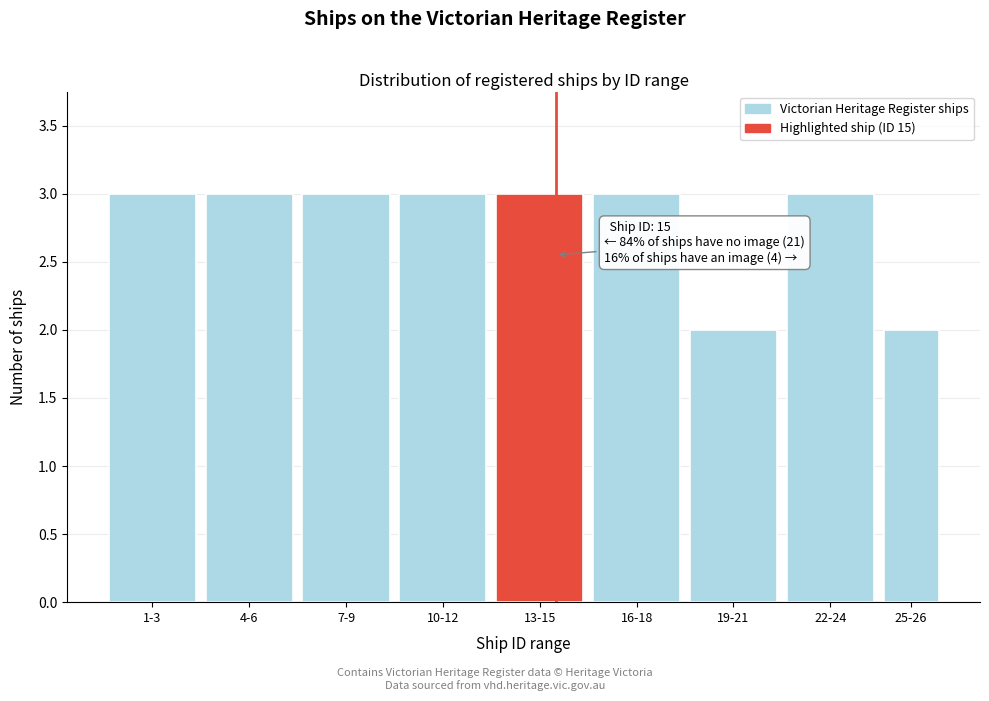

Reading left to right, what are all the values shown in this chart?

1-3=3	4-6=3	7-9=3	10-12=3	13-15=3	16-18=3	19-21=2	22-24=3	25-26=2